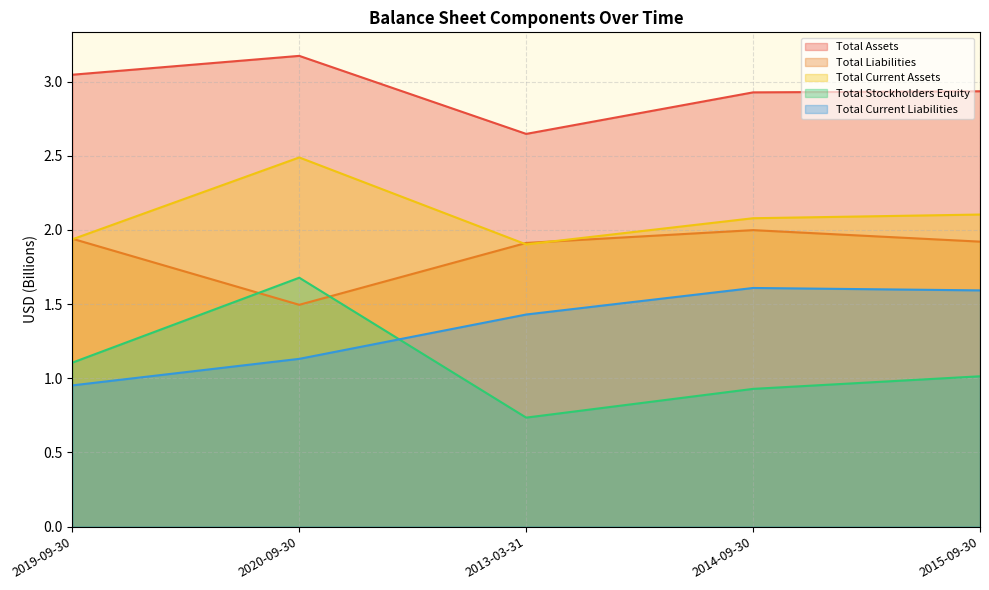

How many lines are shown in the chart?

5